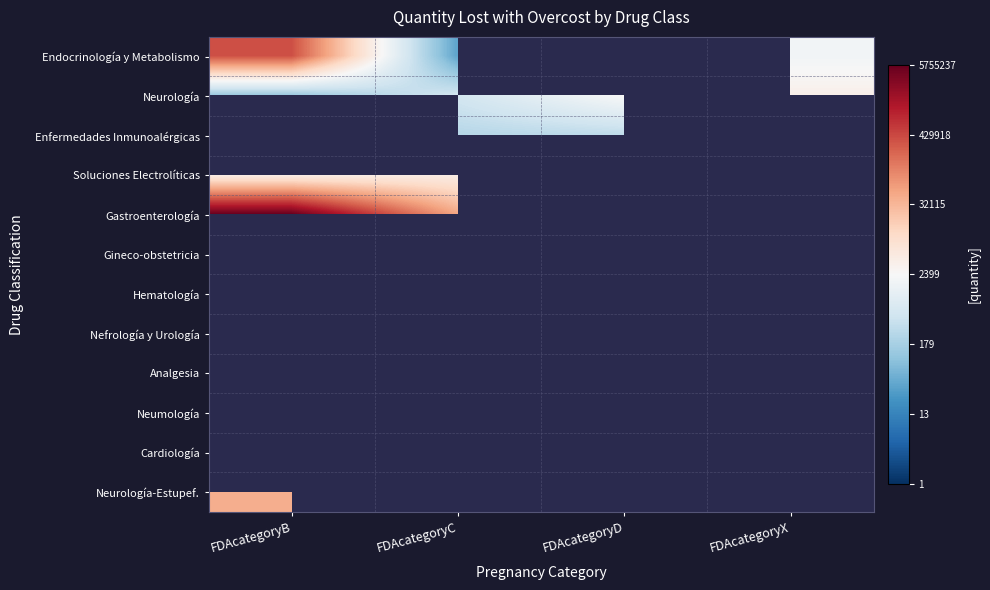

How many data points does each series have?

4